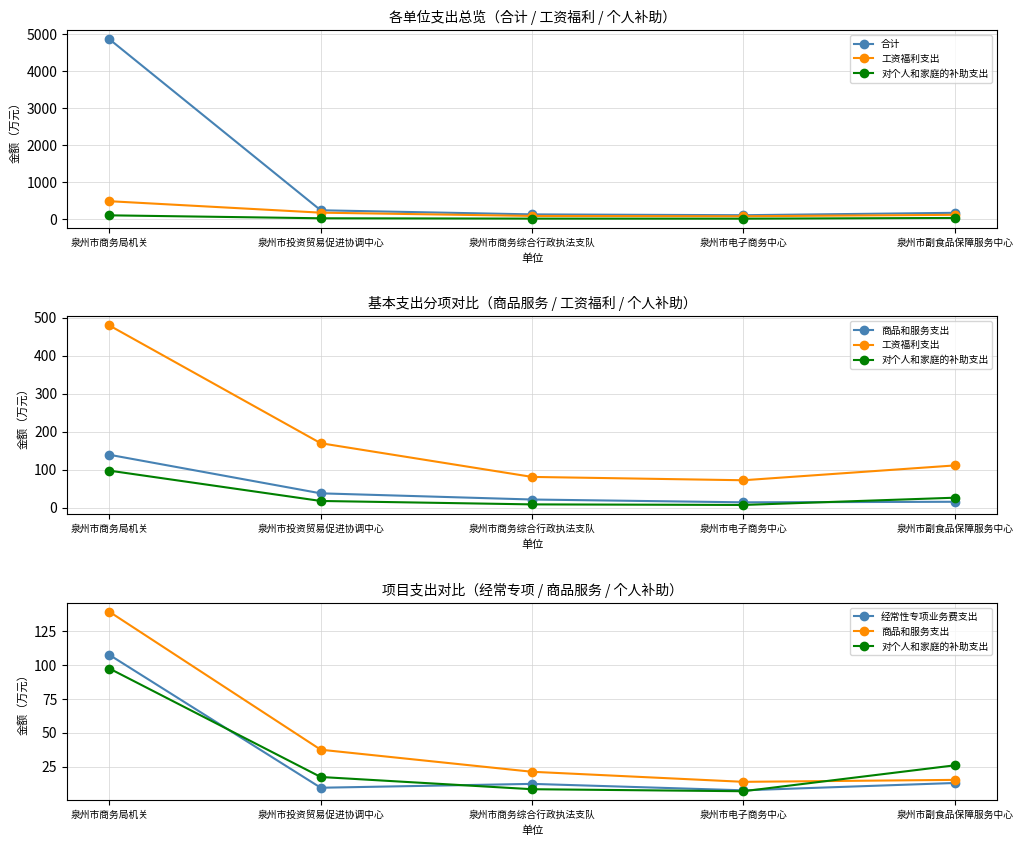

What is the label of the 5th point from the right?

泉州市商务局机关